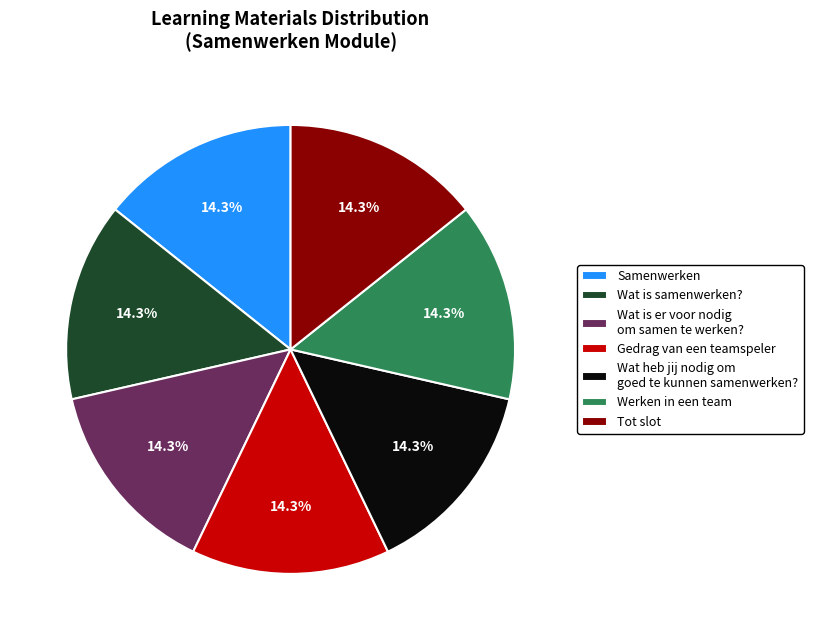

Is the sum of Wat is er voor nodig om samen te werken? and Wat is samenwerken? greater than half?

No